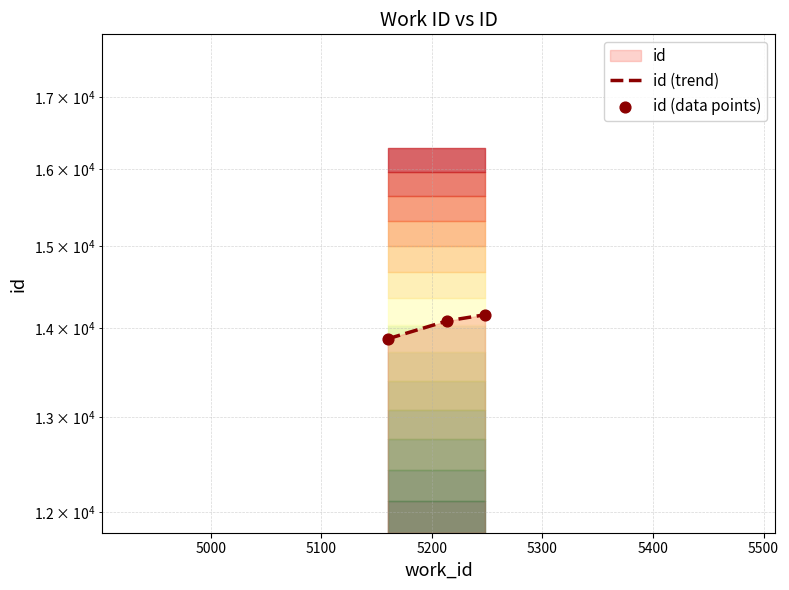

Approximately how many times larger is the value at 5214 compared to 5248?

1.0